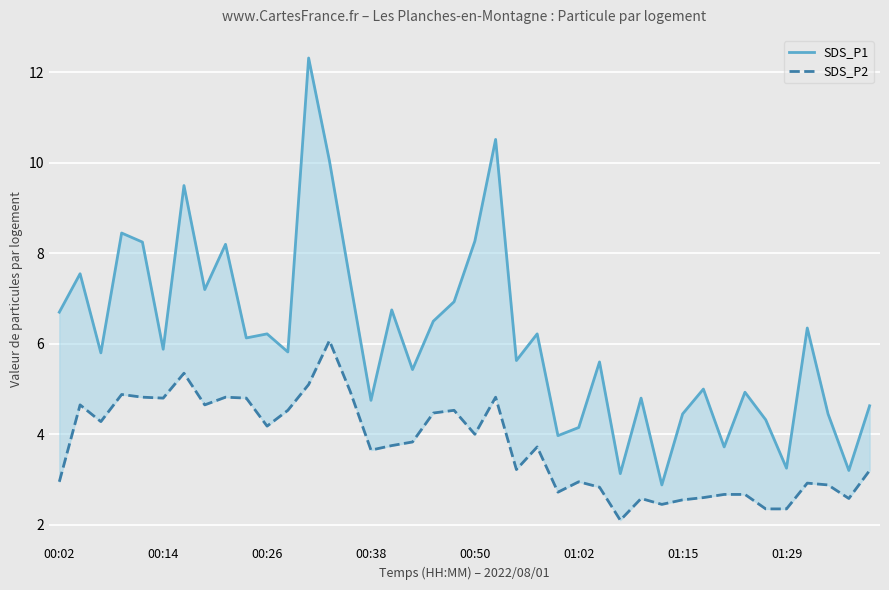

True or false: SDS_P1 has a value of 8.3 at 00:50.

True